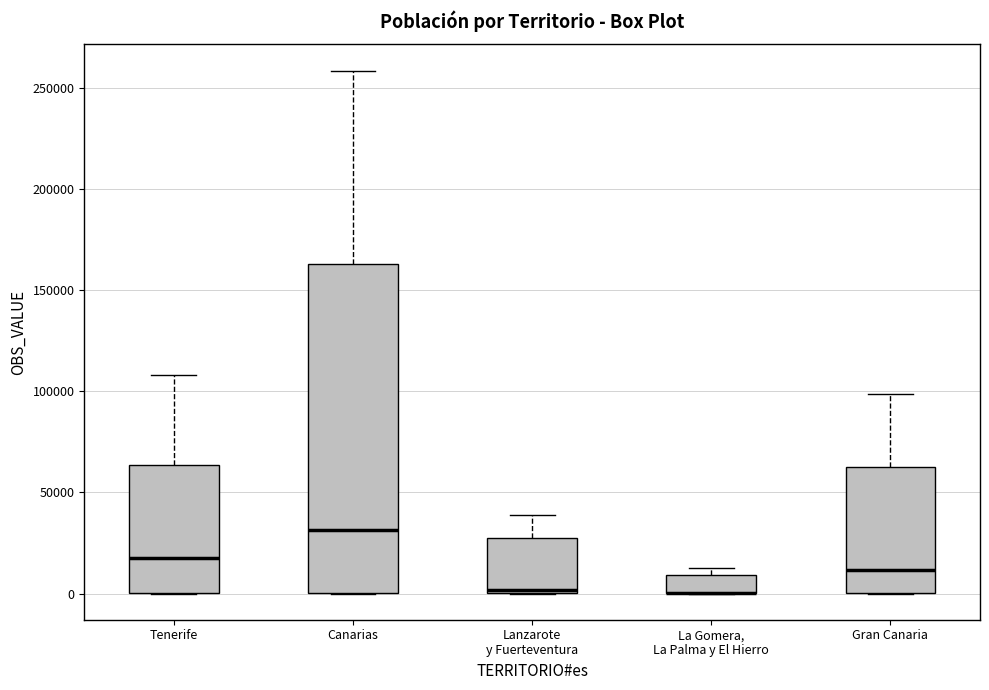

Which box is the tallest, from its lower edge to its upper edge?

Canarias